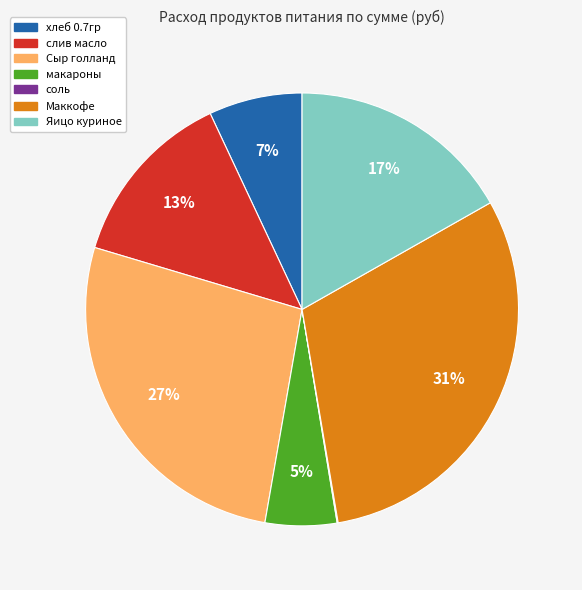

Is the sum of хлеб 0.7гр and Маккофе greater than half?

No